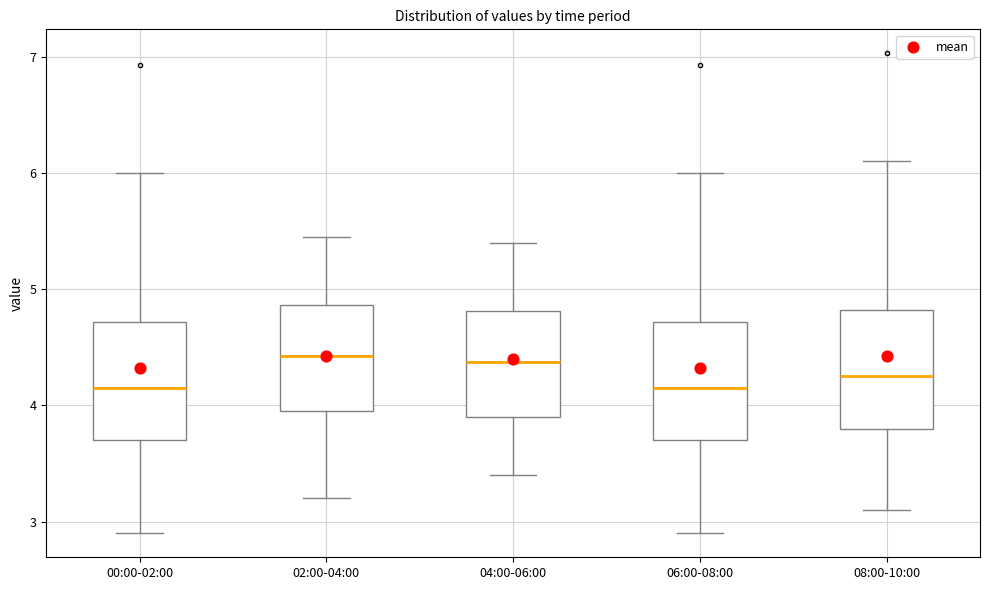

Reading left to right, read every box against the y-axis: the position of its median line, the range the box covers, and the ends of its whiskers. The values are not printed on the chart, so give them approximately, as read against the axis.

00:00-02:00: median 4.2, box 3.7 to 4.7, whiskers 2.9 to 6.0
02:00-04:00: median 4.4, box 4.0 to 4.9, whiskers 3.2 to 5.5
04:00-06:00: median 4.4, box 3.9 to 4.8, whiskers 3.4 to 5.4
06:00-08:00: median 4.2, box 3.7 to 4.7, whiskers 2.9 to 6.0
08:00-10:00: median 4.3, box 3.8 to 4.8, whiskers 3.1 to 6.1